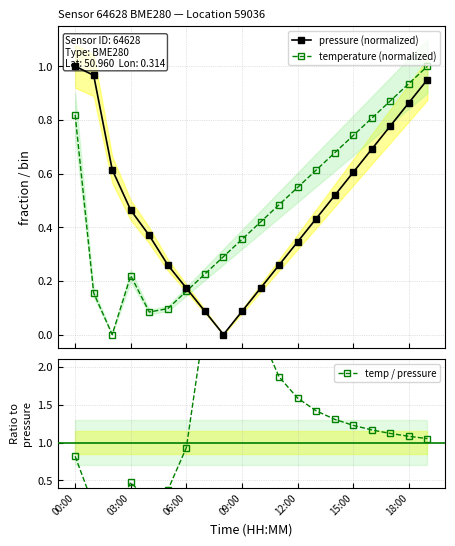

What is the label of the 12th point from the right?

8